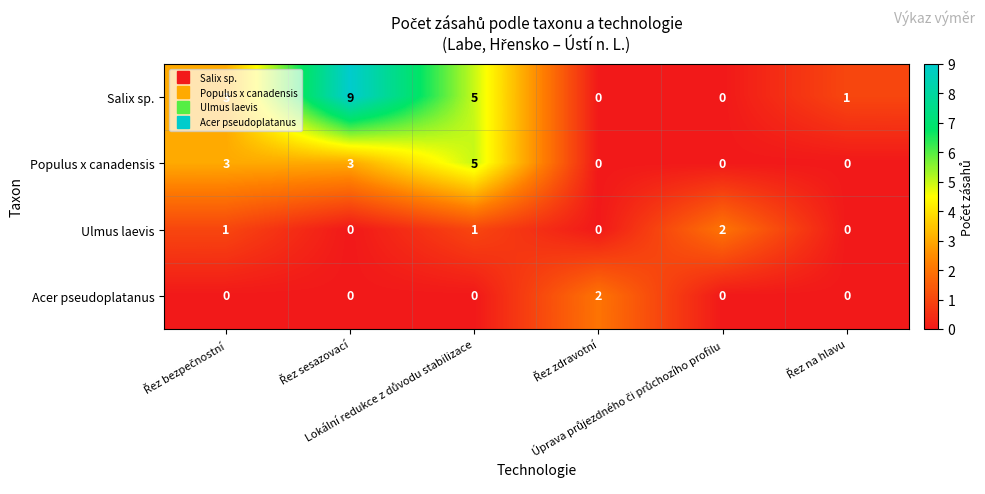

What is the average value of the Salix sp. series?

3